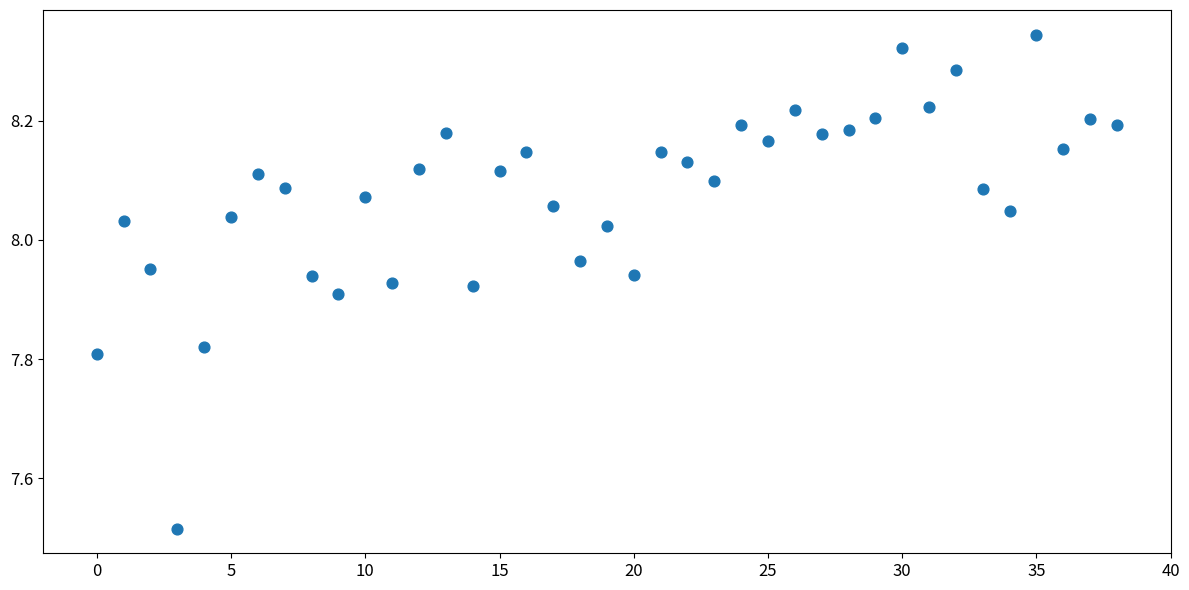

What is the range of Y values (max minus min)?

0.8